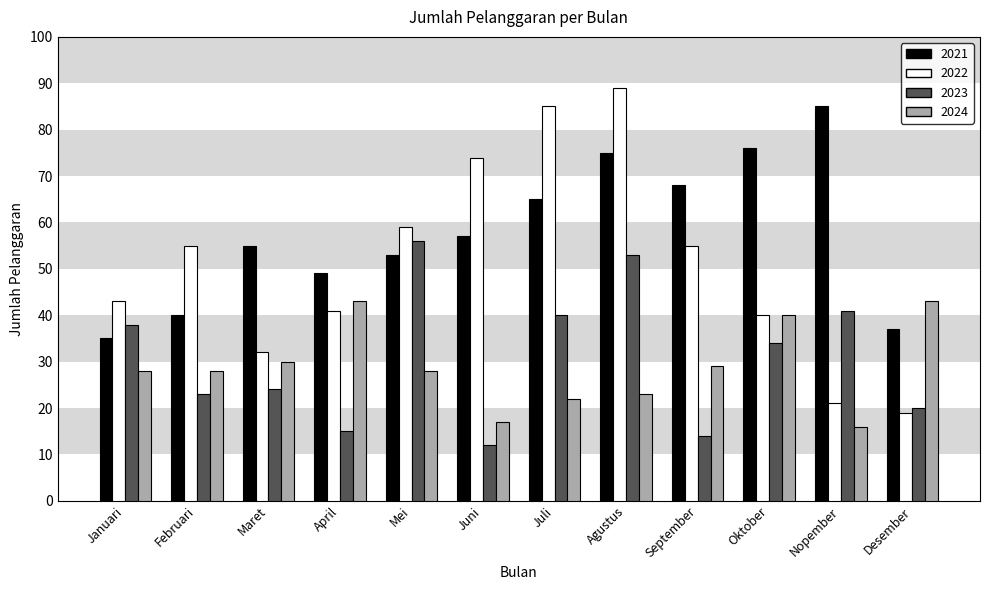

What is the spread (max minus min) of values at Maret?

31